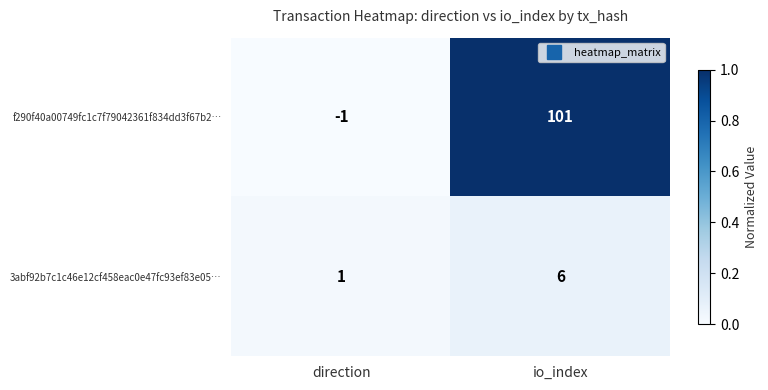

Reading right to left, list all the values displayed in this chart.

f290f40a00749fc1c7f79042361f834dd3f67b2…: io_index=101	direction=-1
3abf92b7c1c46e12cf458eac0e47fc93ef83e05…: io_index=6	direction=1